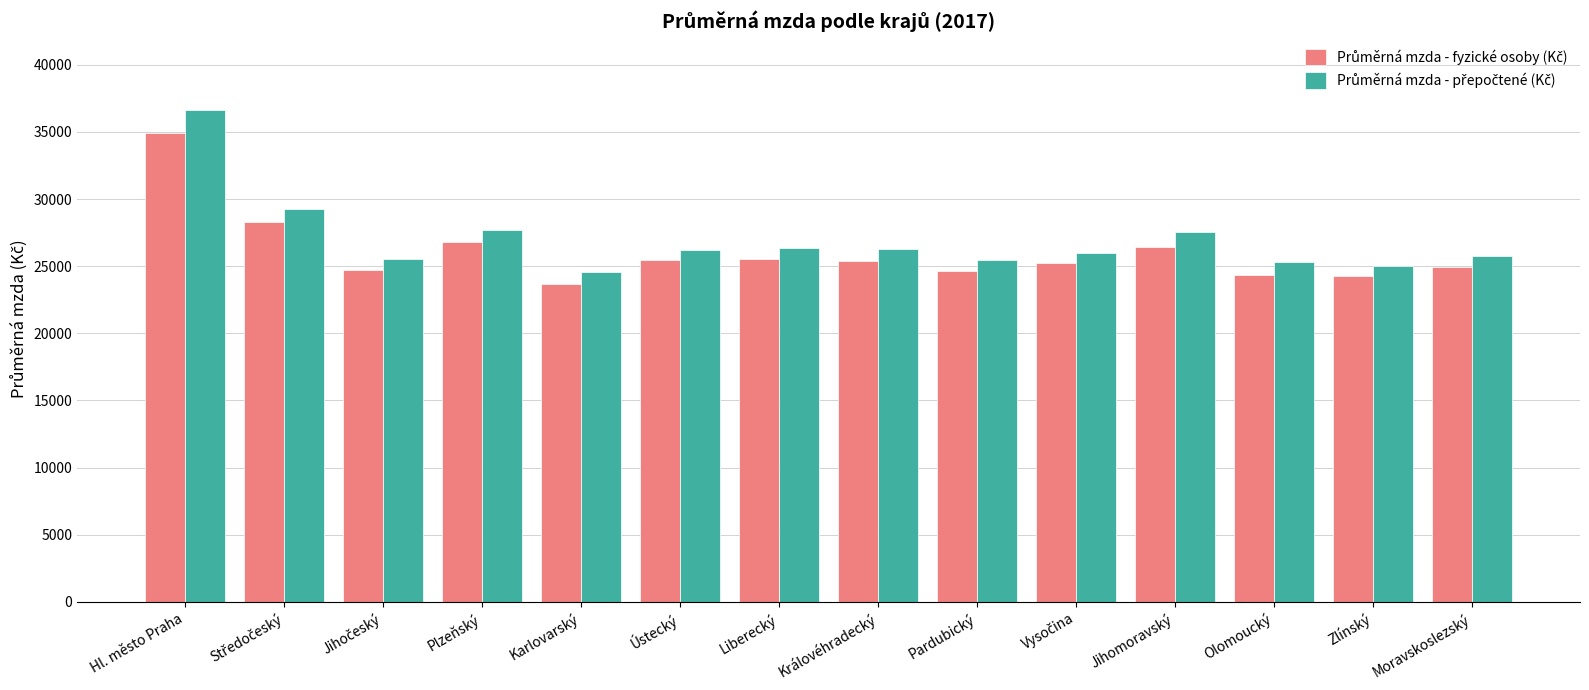

Count the number of categories in the chart.

14